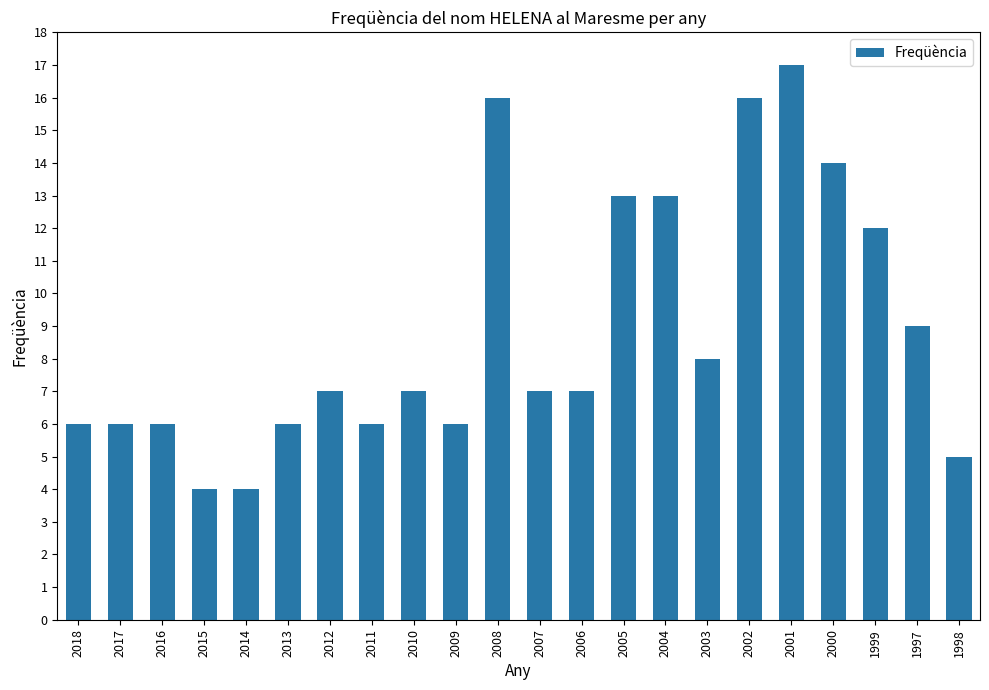

Reading left to right, what are all the values shown in this chart?

6	6	6	4	4	6	7	6	7	6	16	7	7	13	13	8	16	17	14	12	9	5